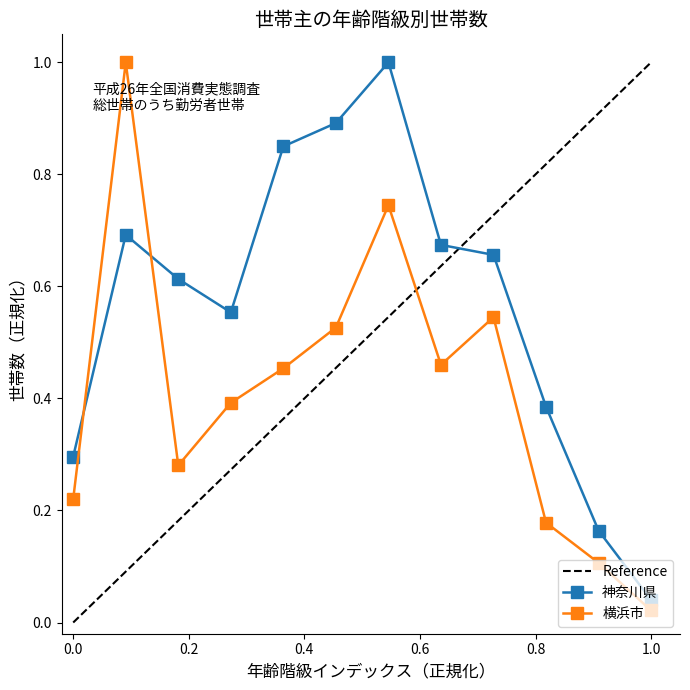

At which label does 神奈川県 reach its minimum?

1.0